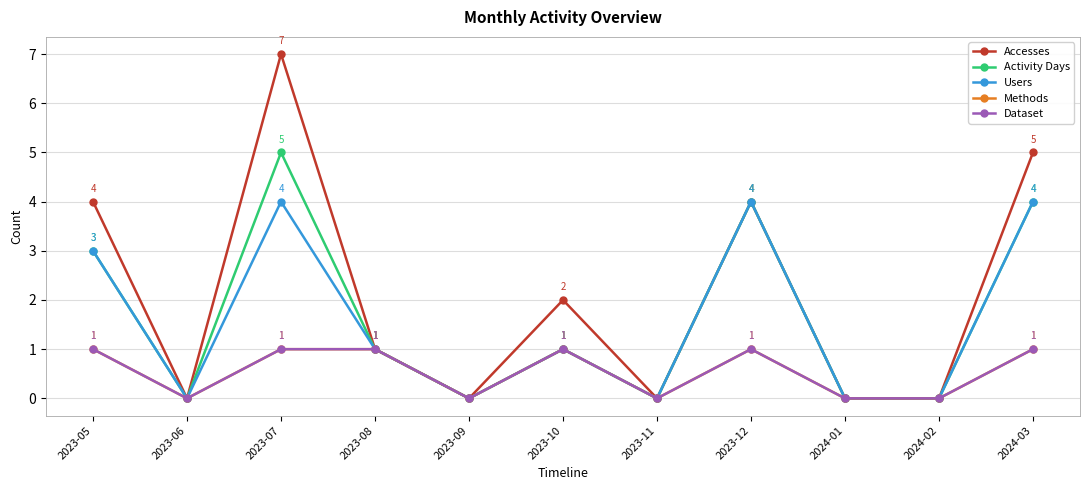

Does the chart display data point markers on the line(s)?

Yes